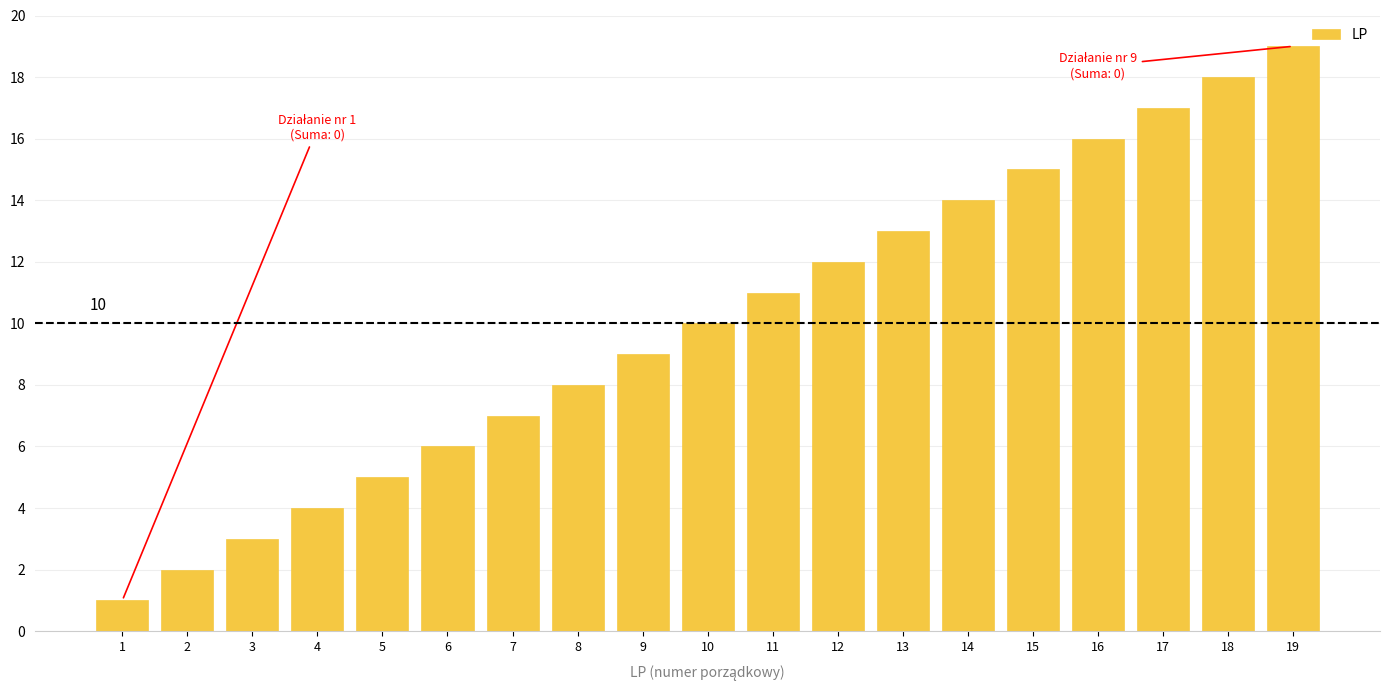

Rank the categories by value from lowest to highest.

1, 2, 3, 4, 5, 6, 7, 8, 9, 10, 11, 12, 13, 14, 15, 16, 17, 18, 19